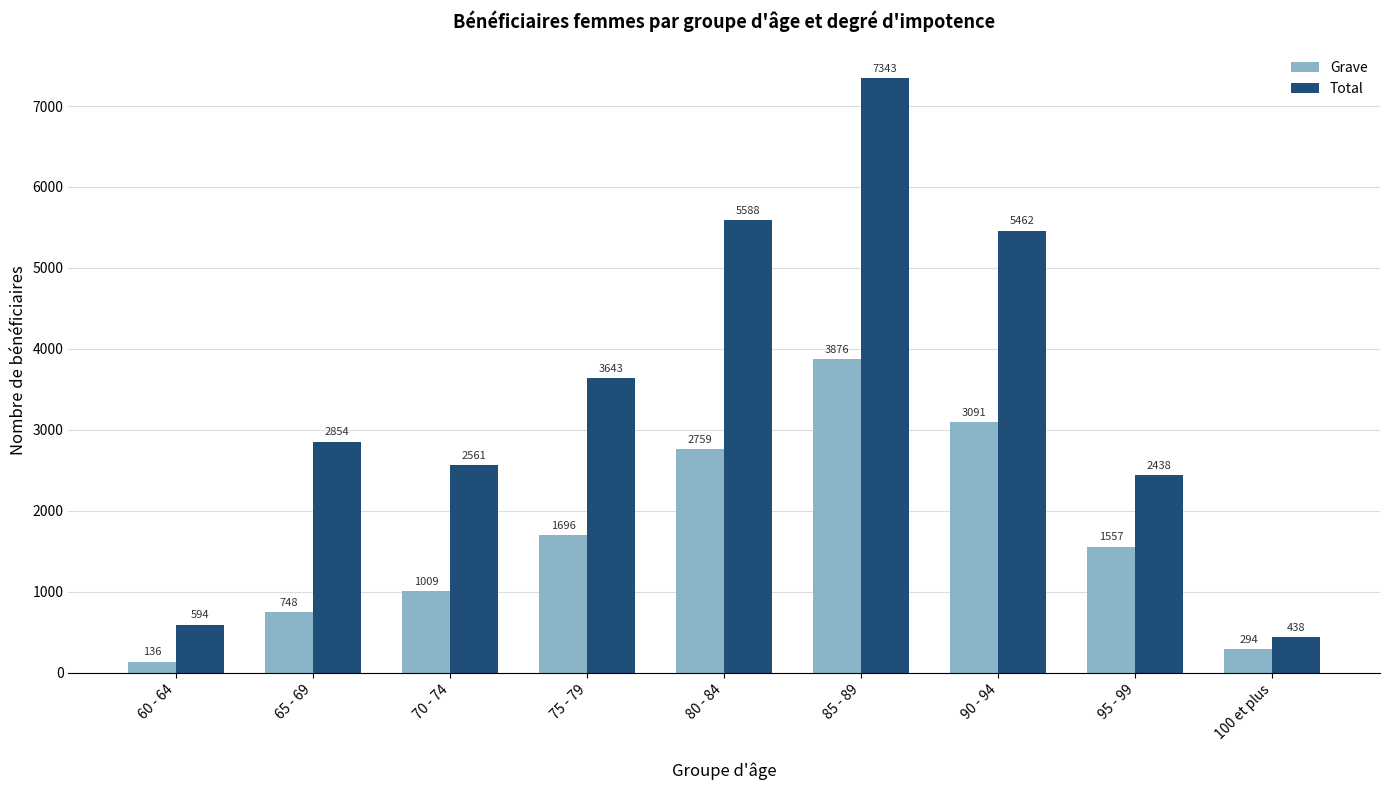

Which series has the largest range (max minus min)?

Total